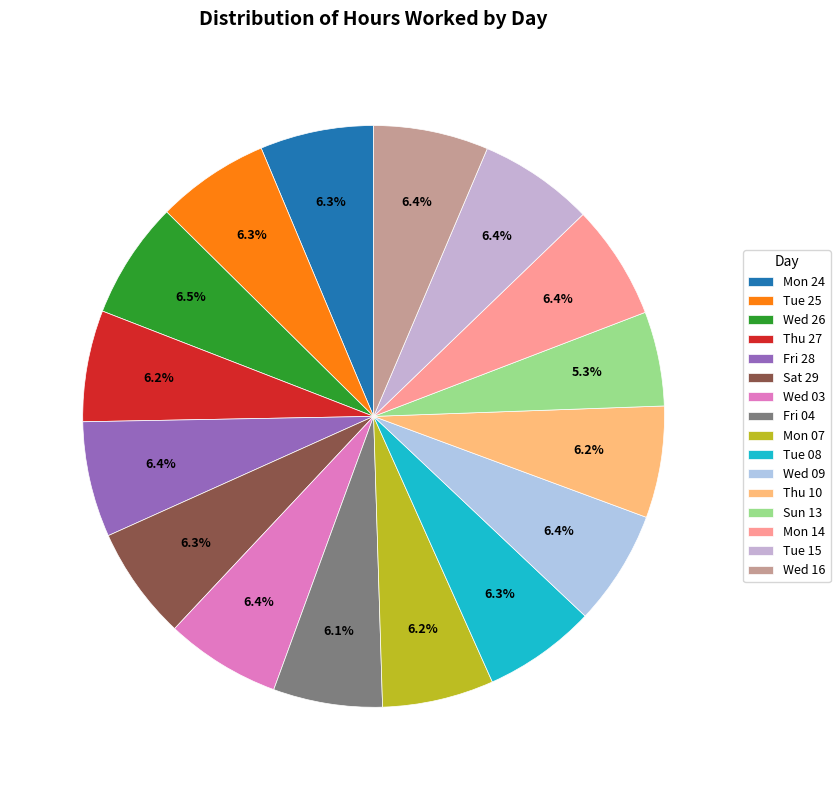

Approximately how many times larger is the value at Mon 14 compared to Thu 27?

1.0